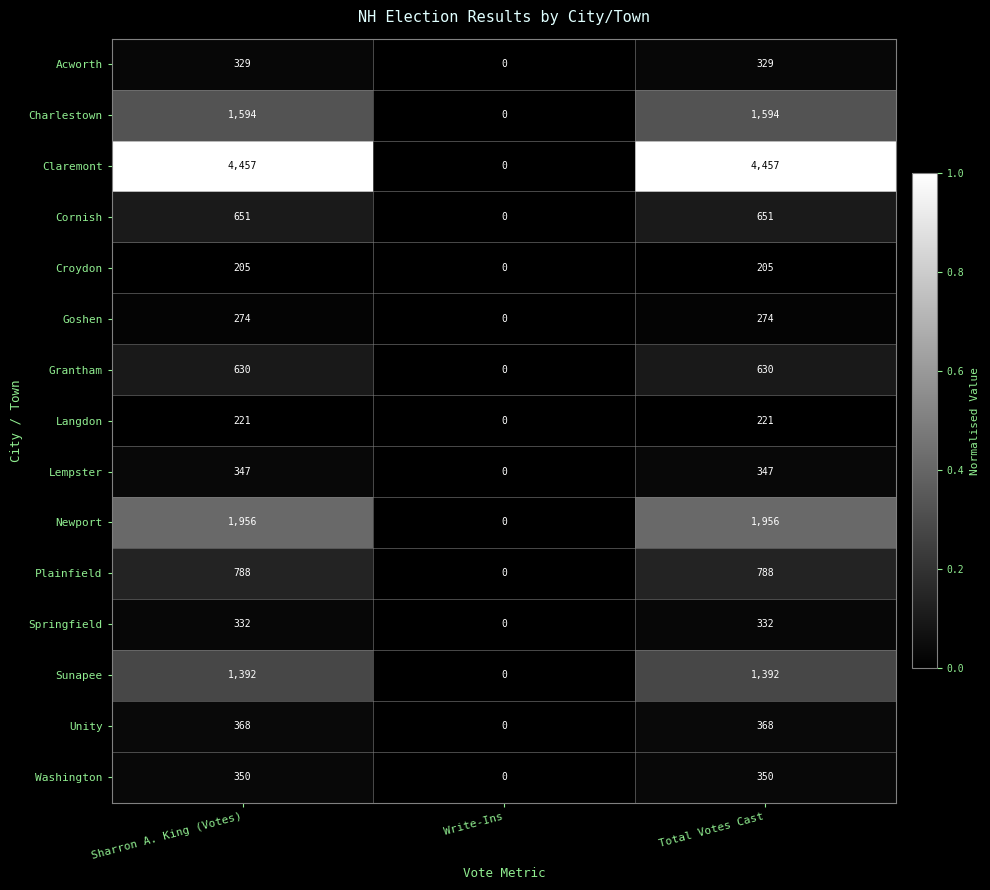

Which series has the widest spread of values?

Claremont